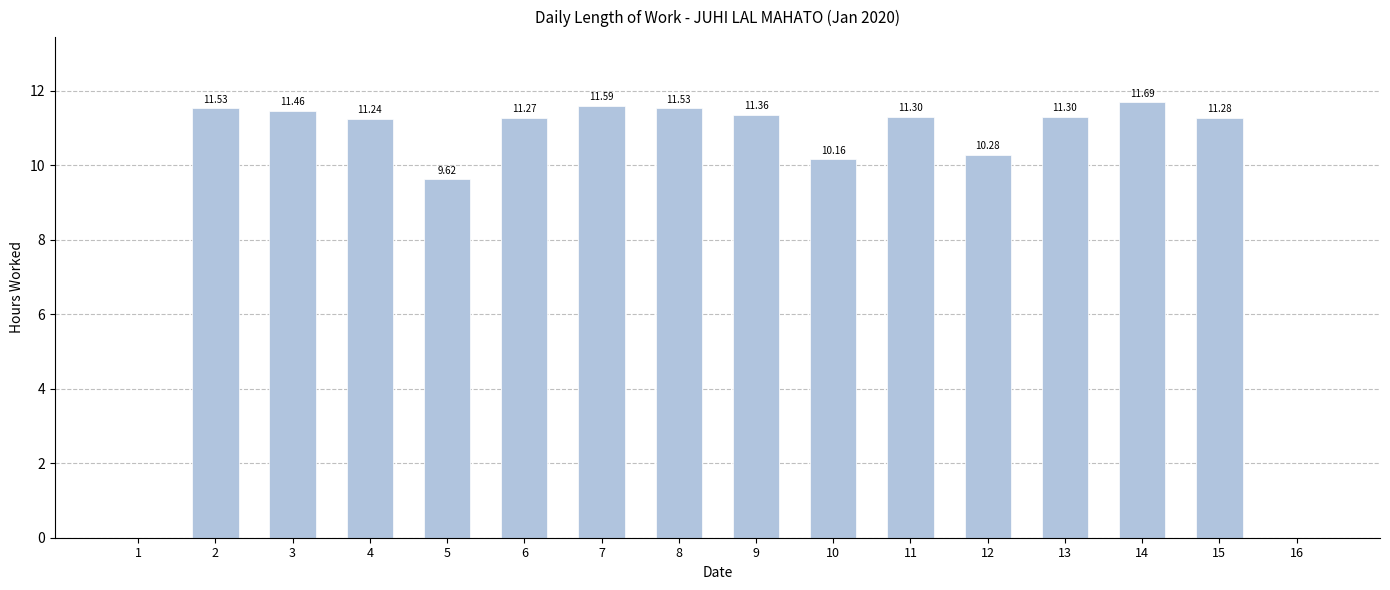

Reading left to right, transcribe all the data shown in this chart.

0.0	11.5	11.5	11.2	9.6	11.3	11.6	11.5	11.4	10.2	11.3	10.3	11.3	11.7	11.3	0.0